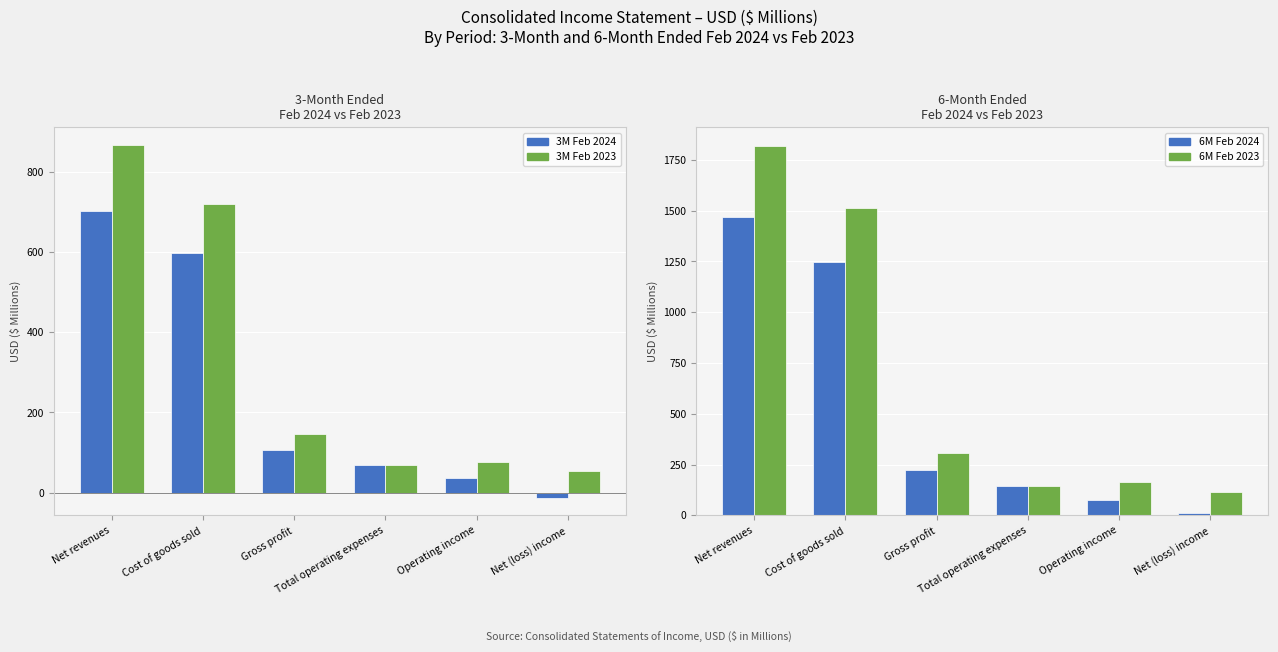

Rank the categories by 6M Feb 2023 value from lowest to highest.

Net (loss) income, Total operating expenses, Operating income, Gross profit, Cost of goods sold, Net revenues